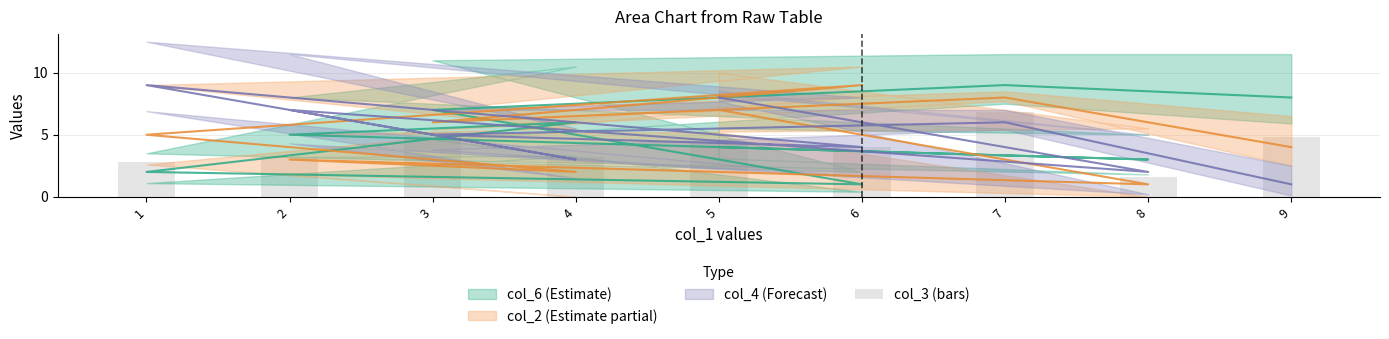

What is the change in value from 8 to 1?

+1.2